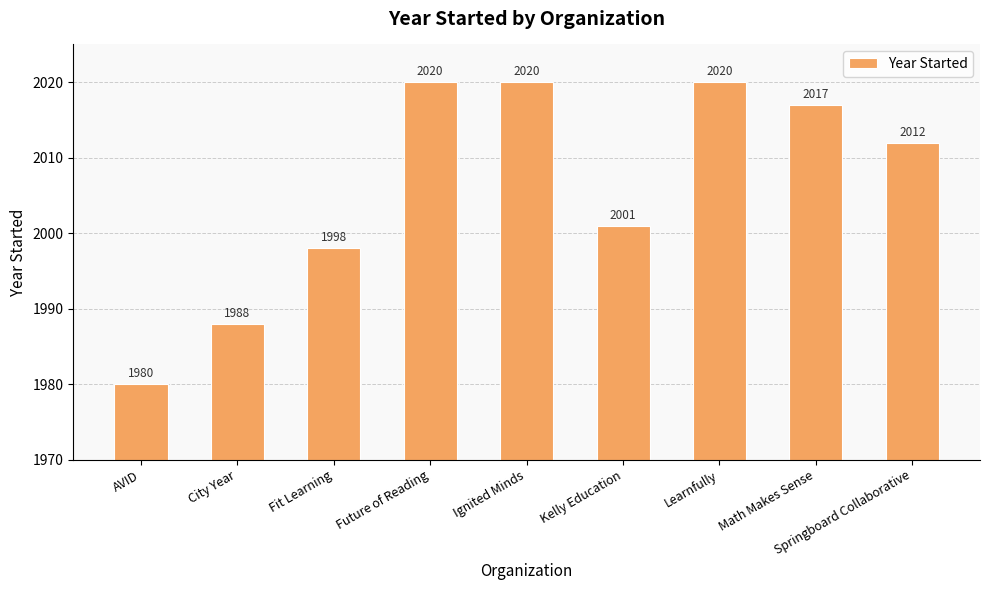

What is the smallest value displayed?

1980